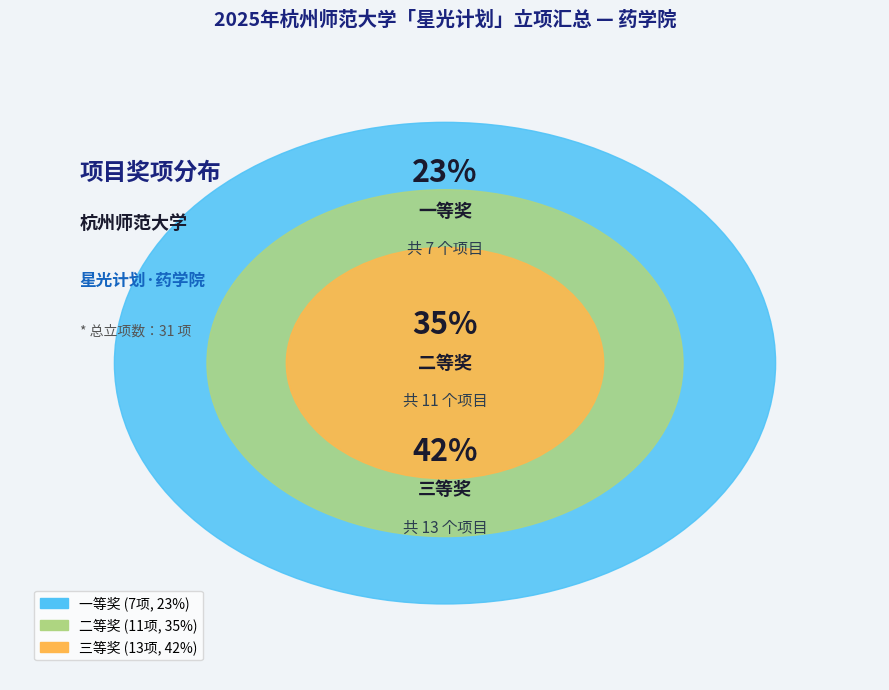

Between 二等奖 and 三等奖, which is larger?

三等奖